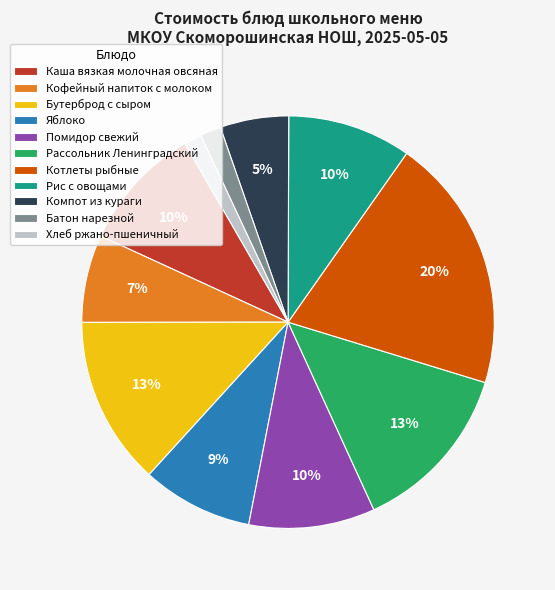

Which has a higher value, Котлеты рыбные or Рис с овощами?

Котлеты рыбные